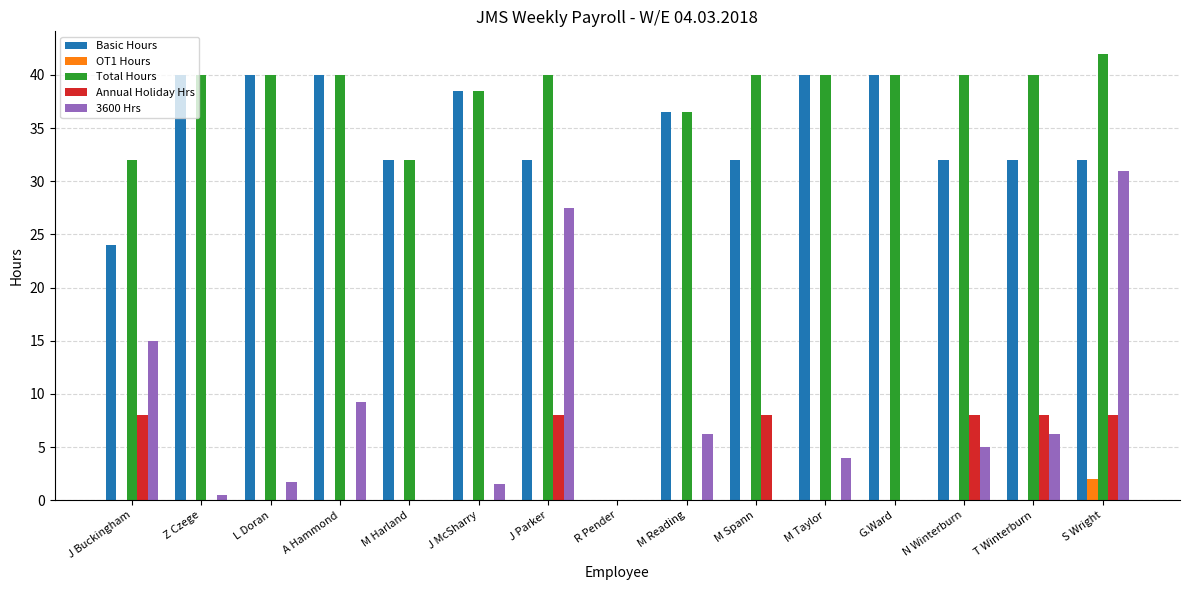

How many categories are shown in the chart?

15